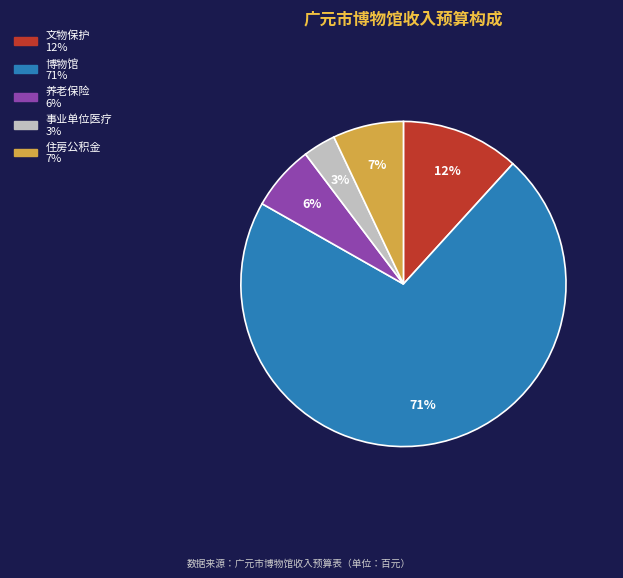

To the nearest percent, what is the average slice percentage?

20%